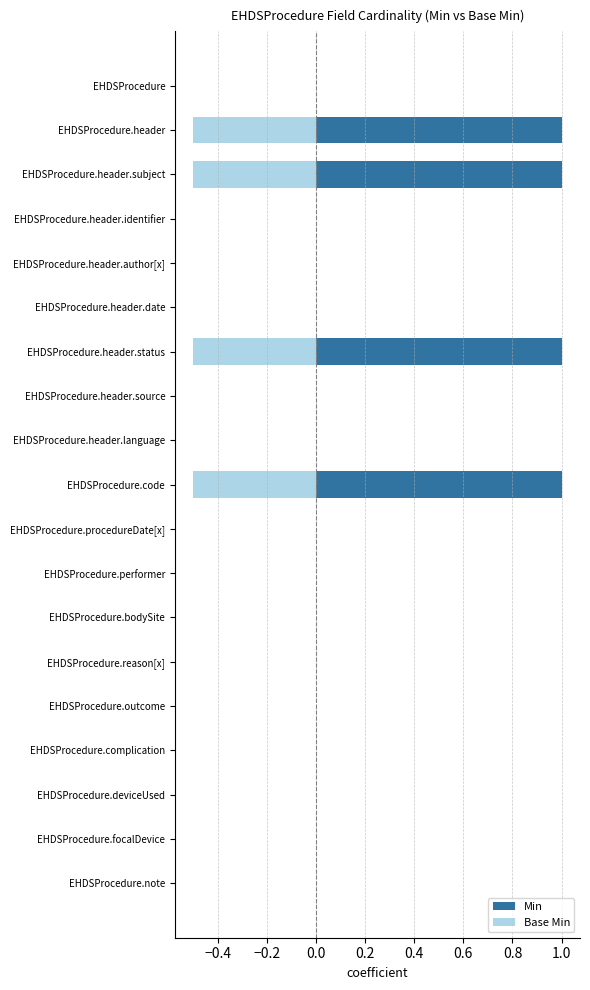

How many bars are there in total?

38